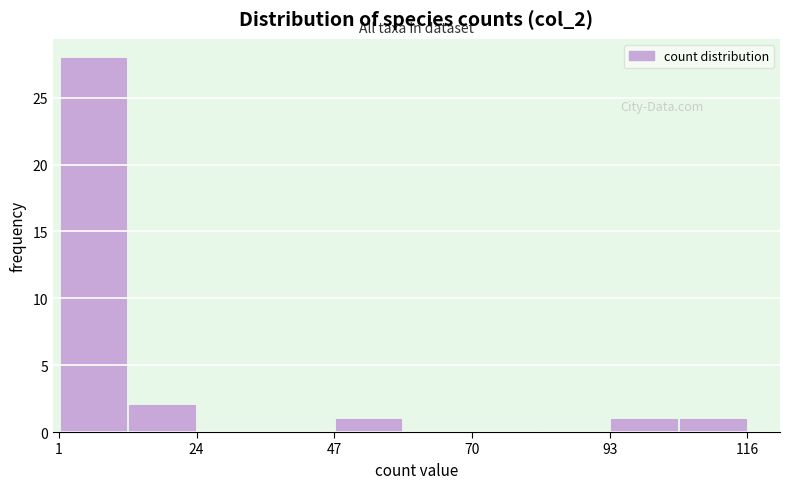

Around what value on the x-axis is the tallest bar? Give the approximate position of its centre, as read against the axis.

5